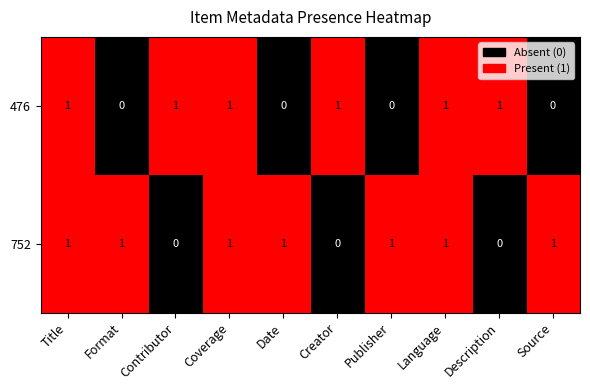

What is the sum of all 476 values?

6